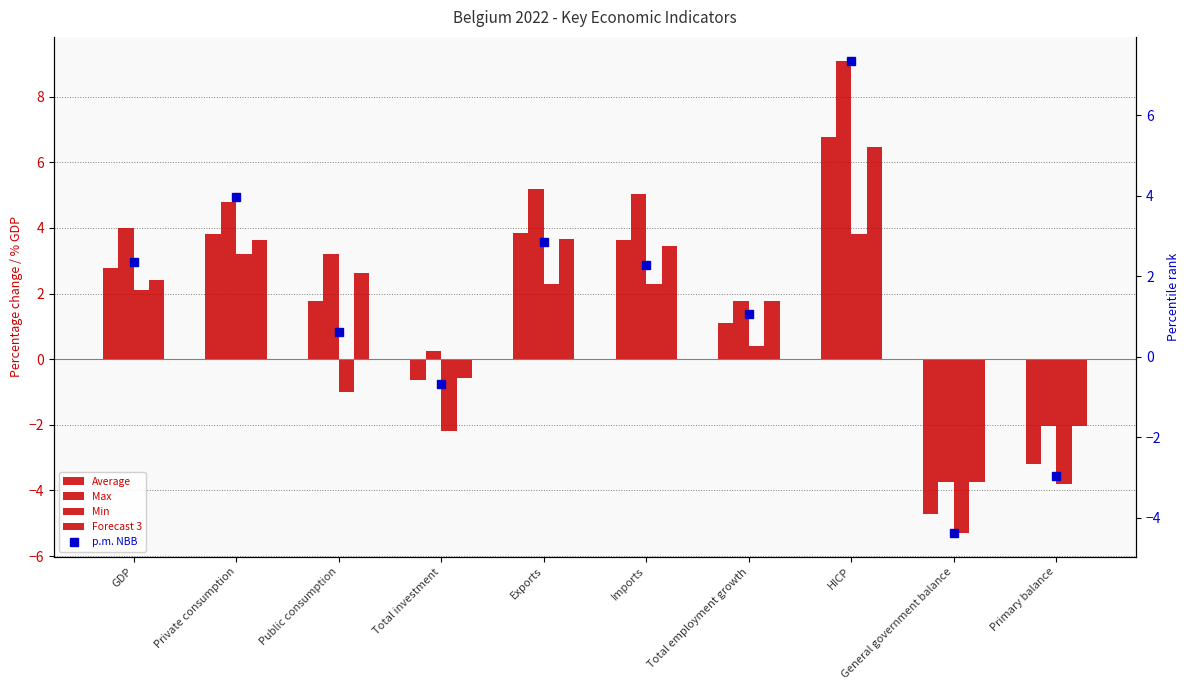

At which label does Max reach its peak?

HICP